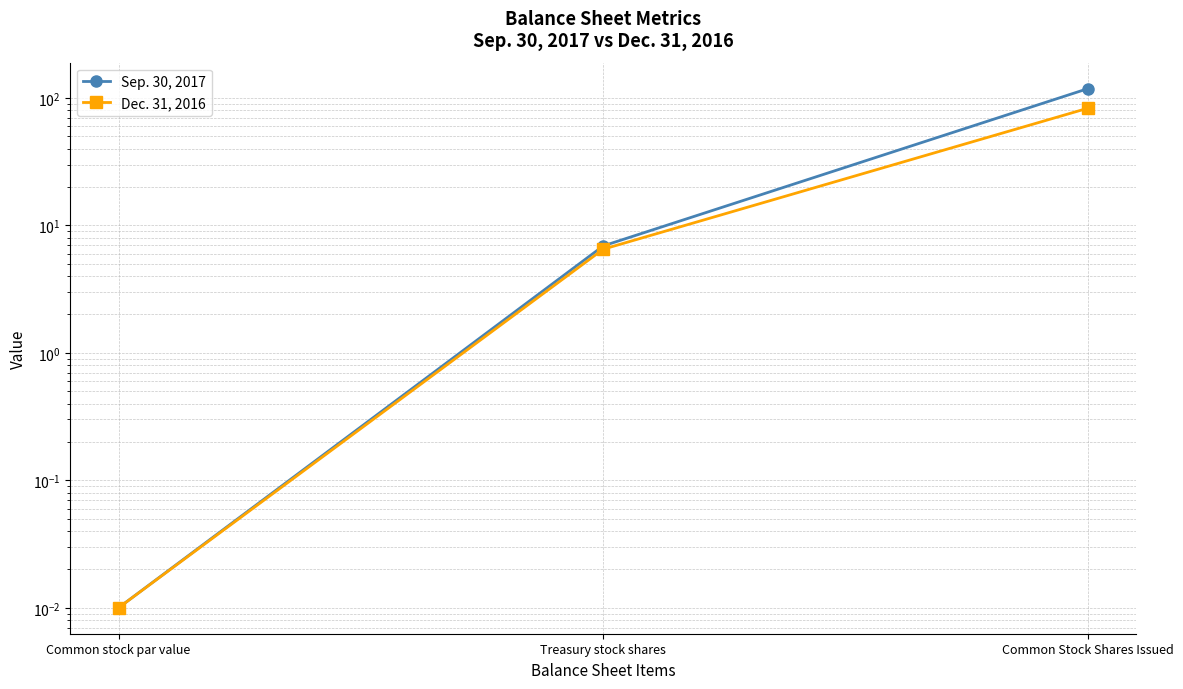

What is the average value of the Sep. 30, 2017 series?

41.7